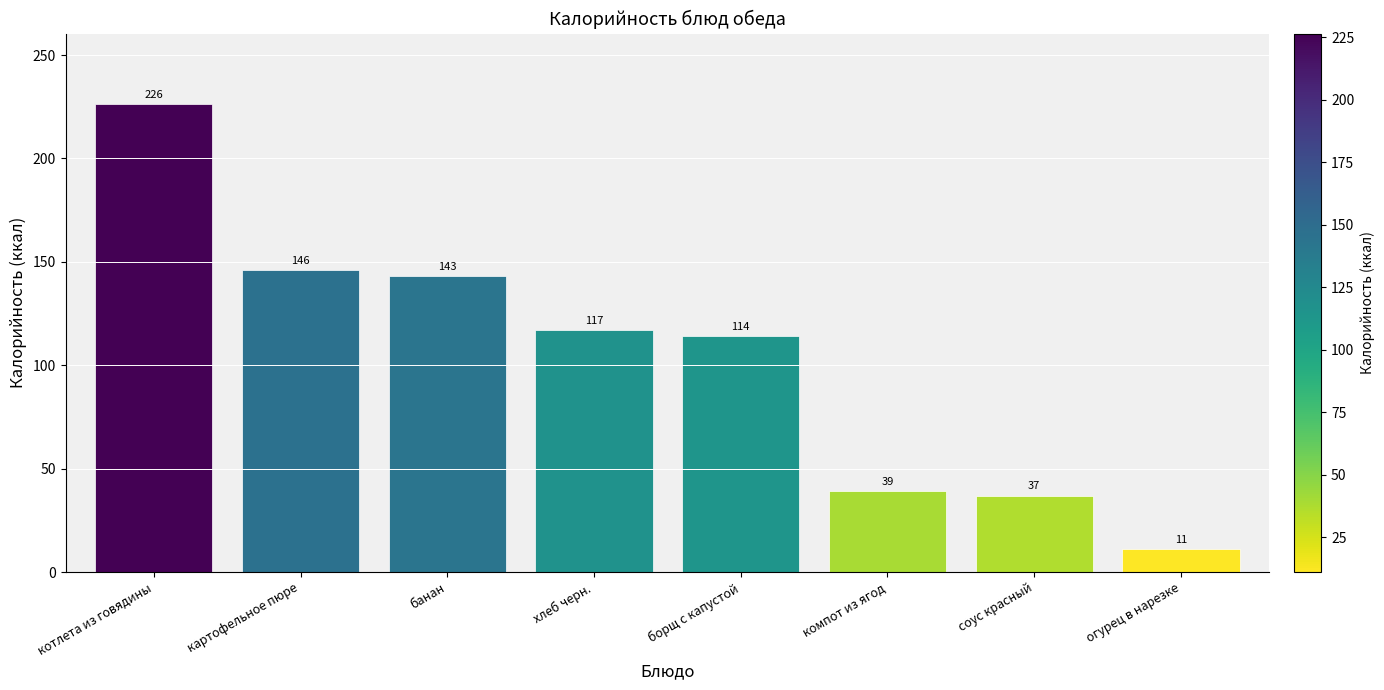

List the labels in order of value, smallest first.

огурец в нарезке, соус красный, компот из ягод, борщ с капустой, хлеб черн., банан, картофельное пюре, котлета из говядины